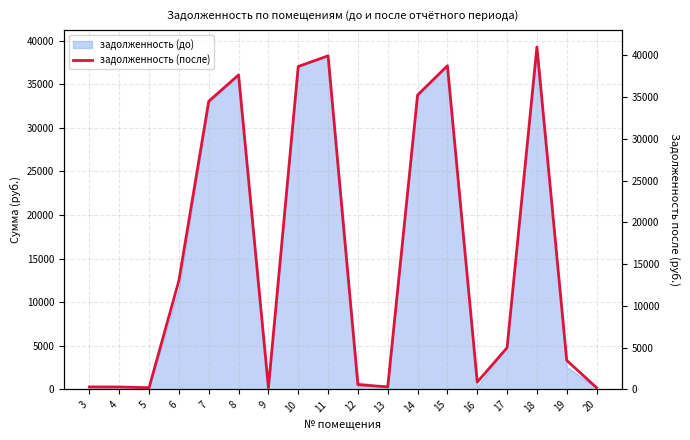

What is the greatest value displayed?

41003.6